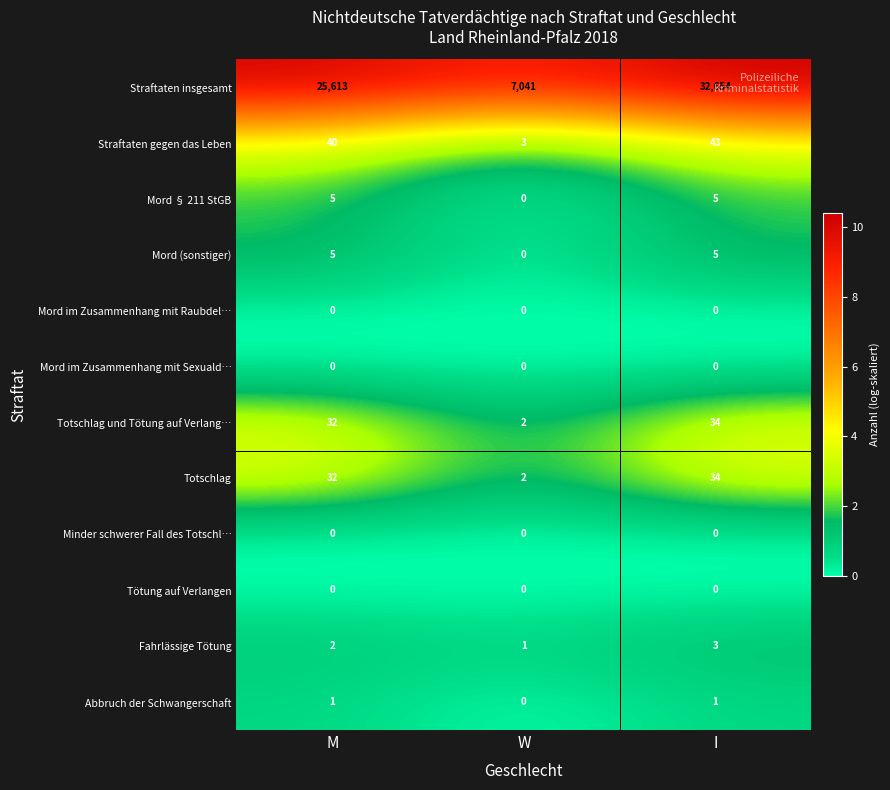

Which series has the widest spread of values?

Straftaten insgesamt